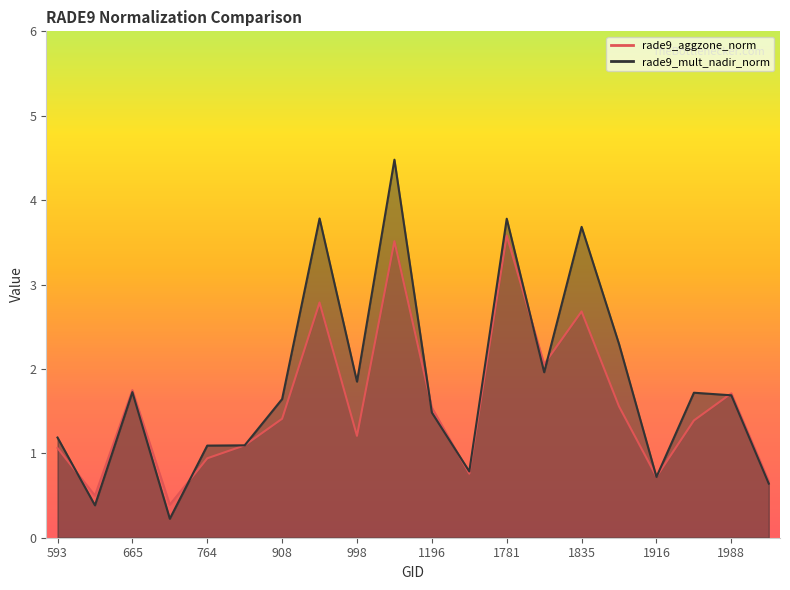

What is the value of the rade9_mult_nadir_norm point at the 14th from the left?

2.0